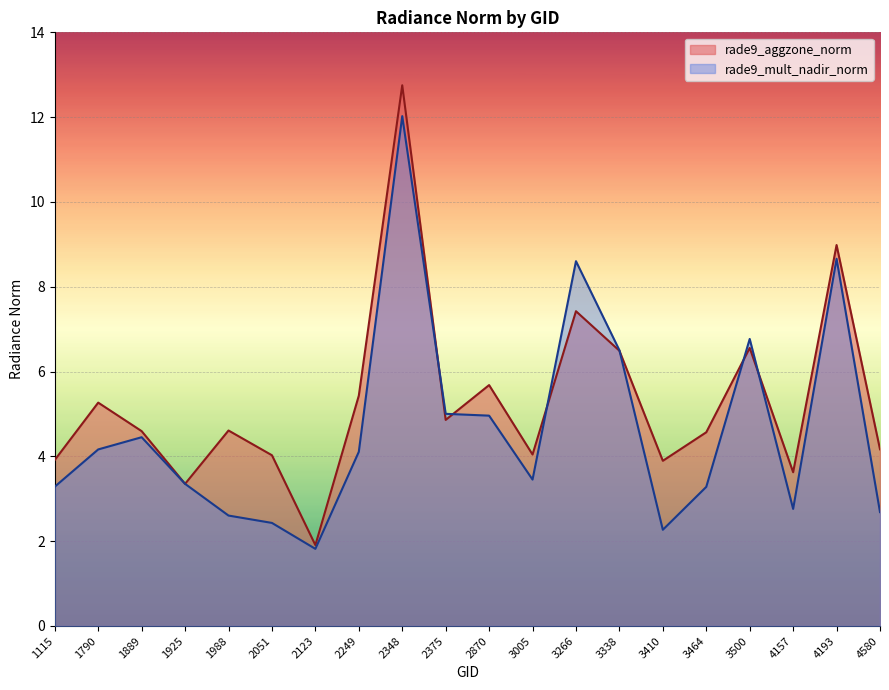

Between 4193 and 3338, which is larger?

4193